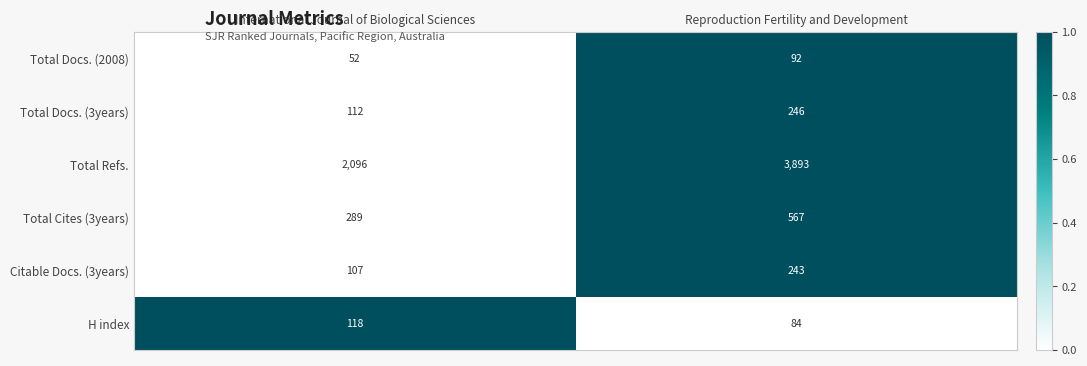

Reading left to right, transcribe all the data shown in this chart.

Total Docs. (2008): International Journal of Biological Sciences=52	Reproduction Fertility and Development=92
Total Docs. (3years): International Journal of Biological Sciences=112	Reproduction Fertility and Development=246
Total Refs.: International Journal of Biological Sciences=2096	Reproduction Fertility and Development=3893
Total Cites (3years): International Journal of Biological Sciences=289	Reproduction Fertility and Development=567
Citable Docs. (3years): International Journal of Biological Sciences=107	Reproduction Fertility and Development=243
H index: International Journal of Biological Sciences=118	Reproduction Fertility and Development=84